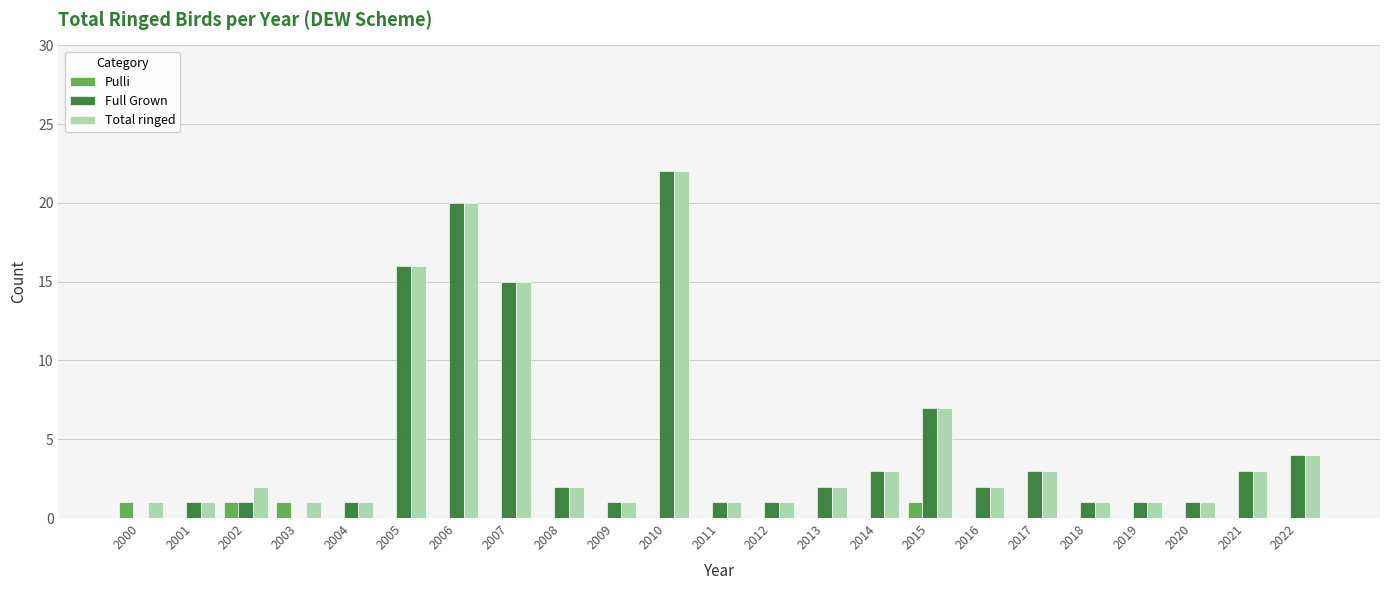

Is it true that Pulli equals 1 at 2001?

False